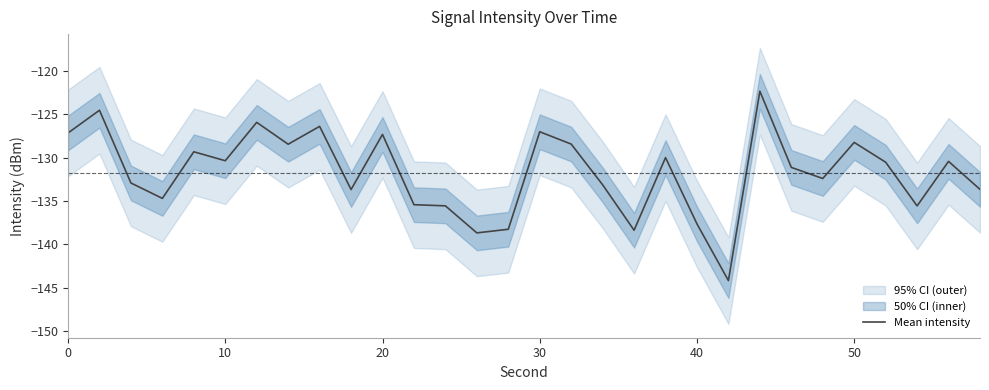

How many points are higher than both their immediate neighbors (excluding endpoints)?

10